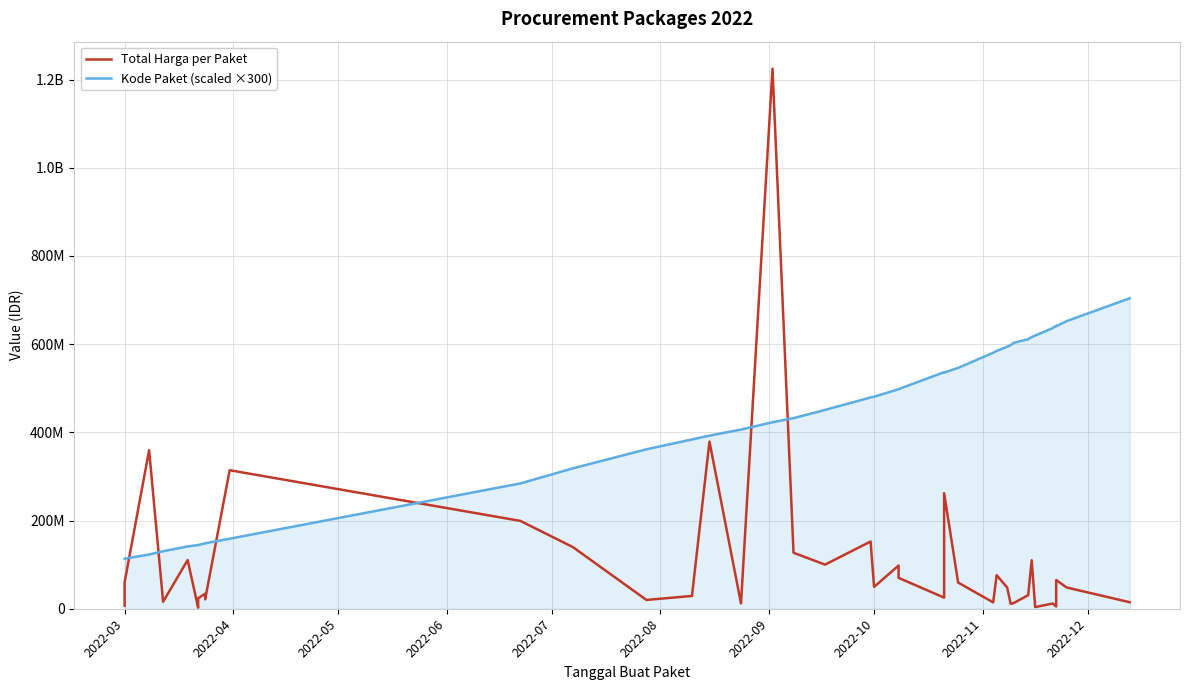

List the series in order of their peak value, highest first.

Total Harga per Paket, Kode Paket (scaled ×300)